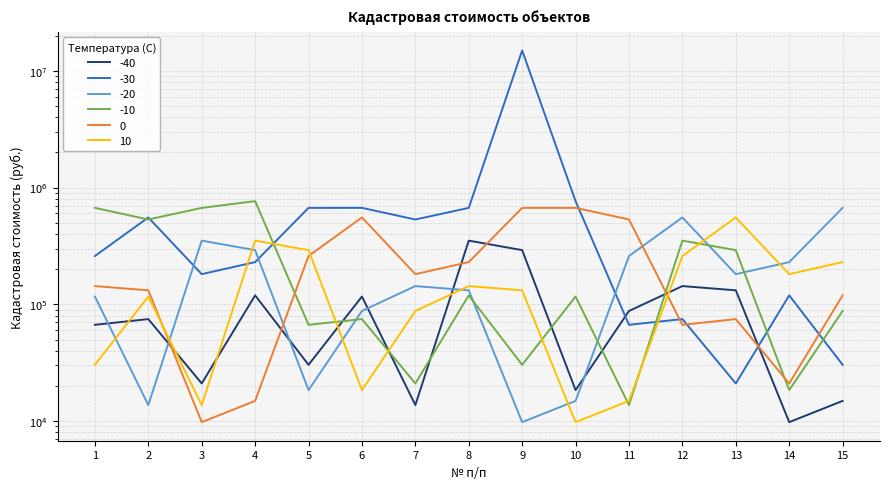

Between 2 and 5, which series saw the biggest shift?

-10